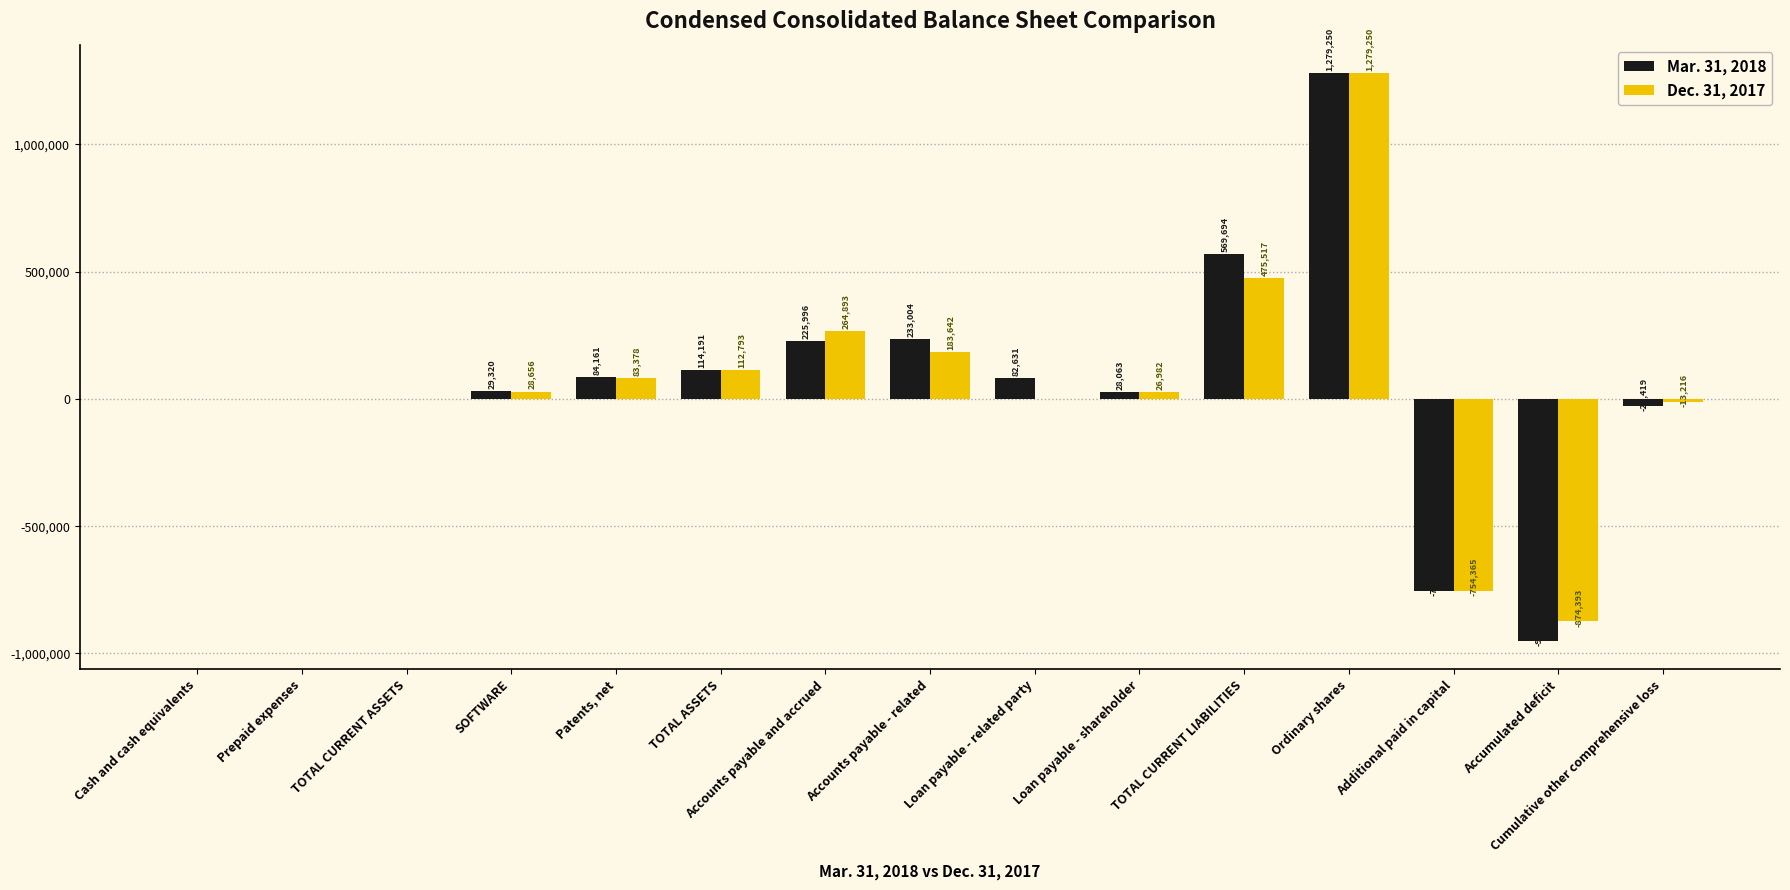

Which series has the largest range (max minus min)?

Mar. 31, 2018